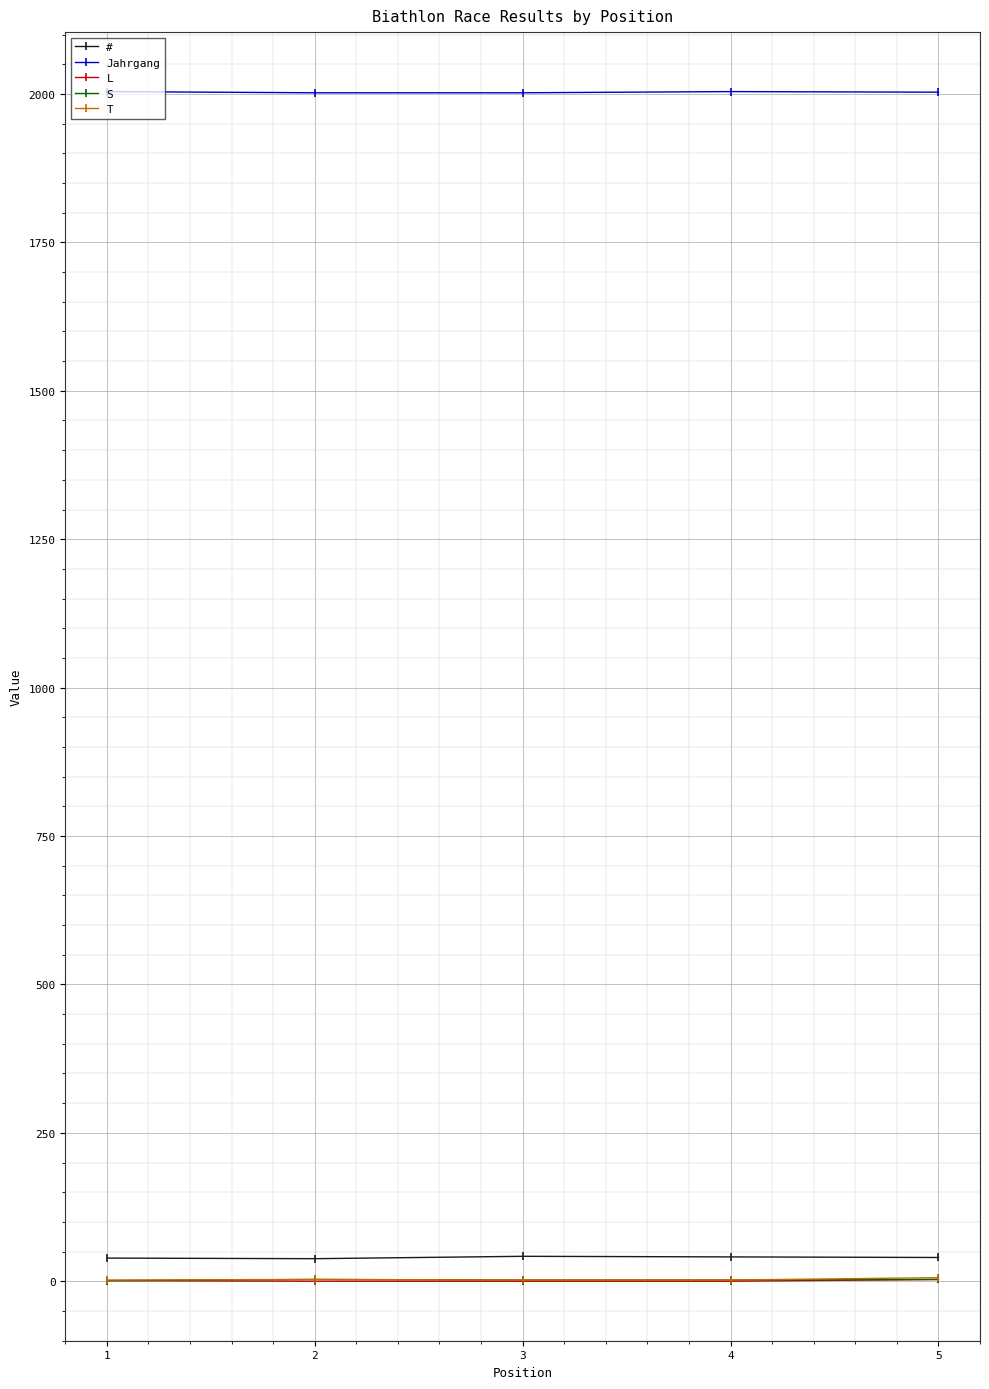

Is the value of Jahrgang at 1 greater than the value of # at 2?

Yes